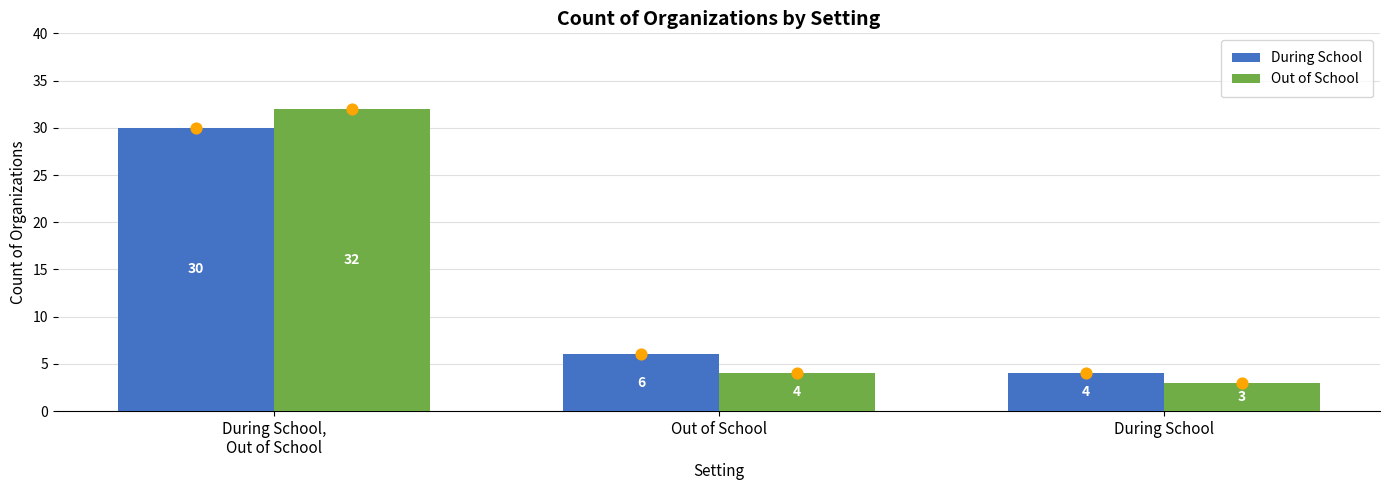

Is the value of Out of School at Out of School greater than the value of During School at Out of School?

No